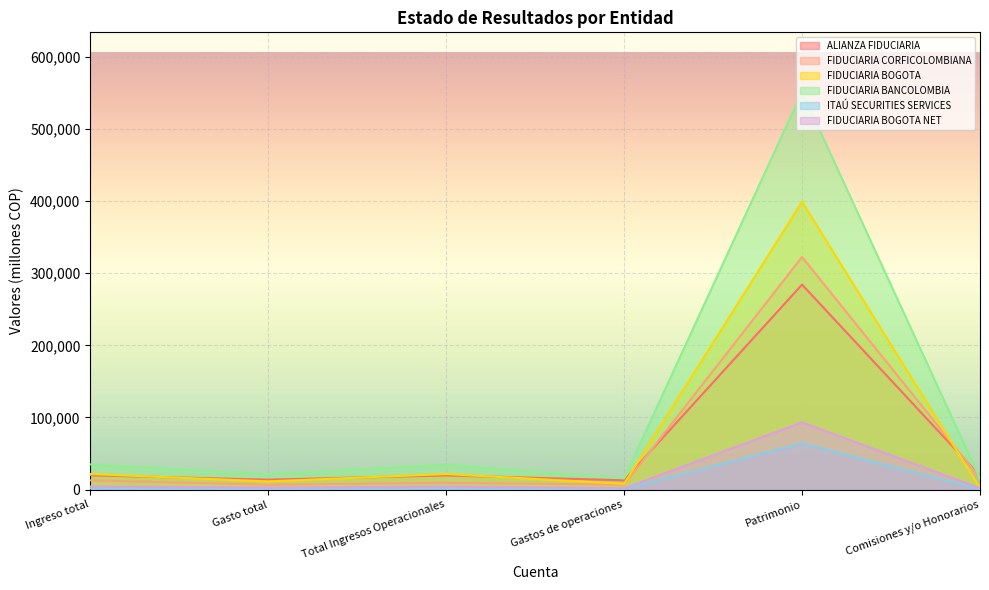

What are all the series names shown in the legend?

ALIANZA FIDUCIARIA, FIDUCIARIA CORFICOLOMBIANA, FIDUCIARIA BOGOTA, FIDUCIARIA BANCOLOMBIA, ITAÚ SECURITIES SERVICES, FIDUCIARIA BOGOTA NET